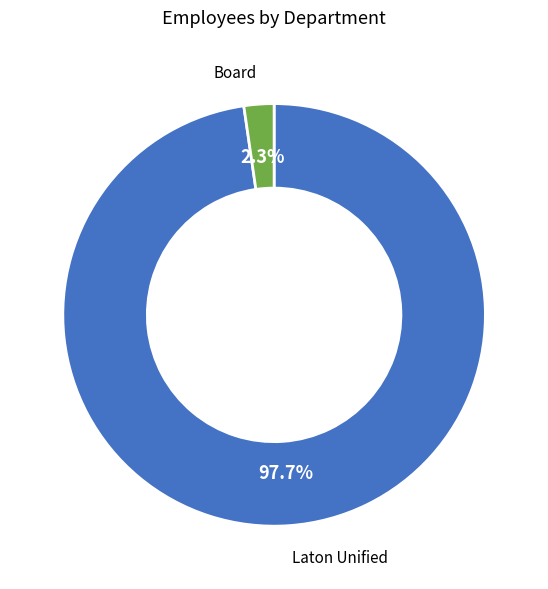

Does Laton Unified account for over 50% of the chart?

Yes